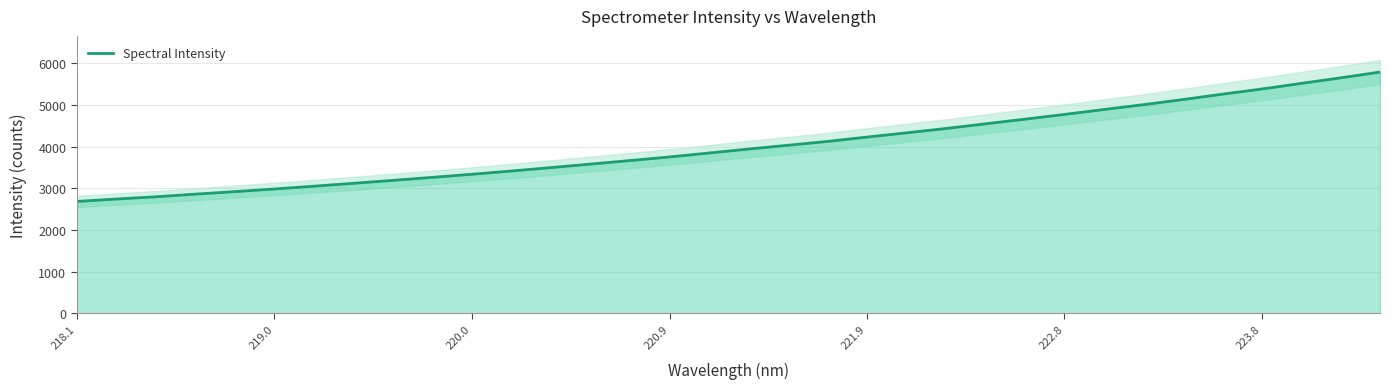

Which label corresponds to the smallest value in the chart?

218.1